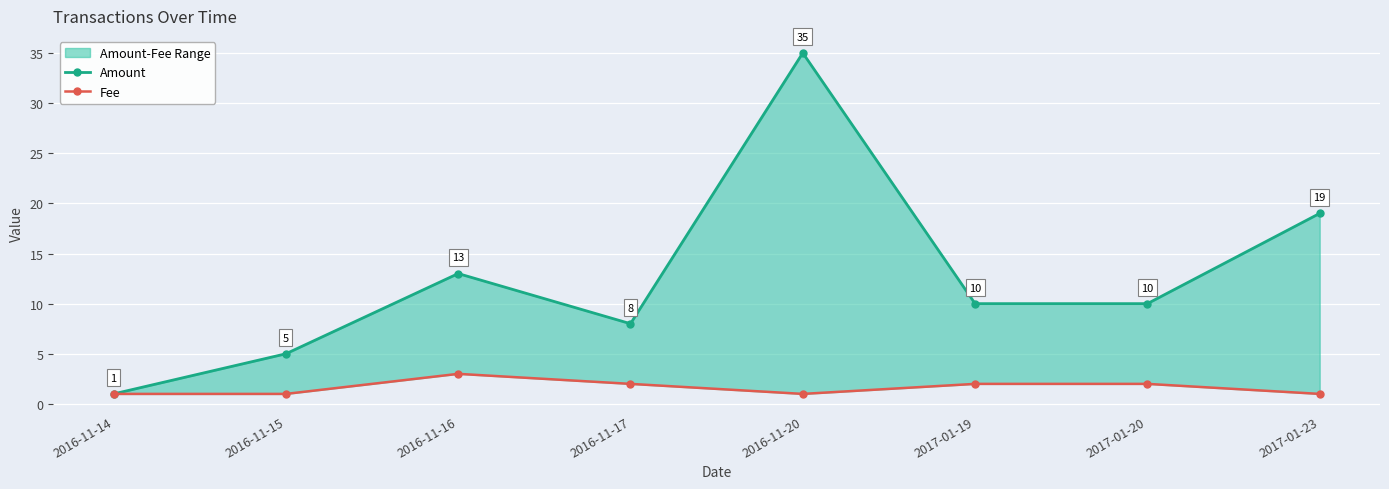

Reading left to right, transcribe all the data shown in this chart.

Amount: 1	5	13	8	35	10	10	19
Fee: 1	1	3	2	1	2	2	1